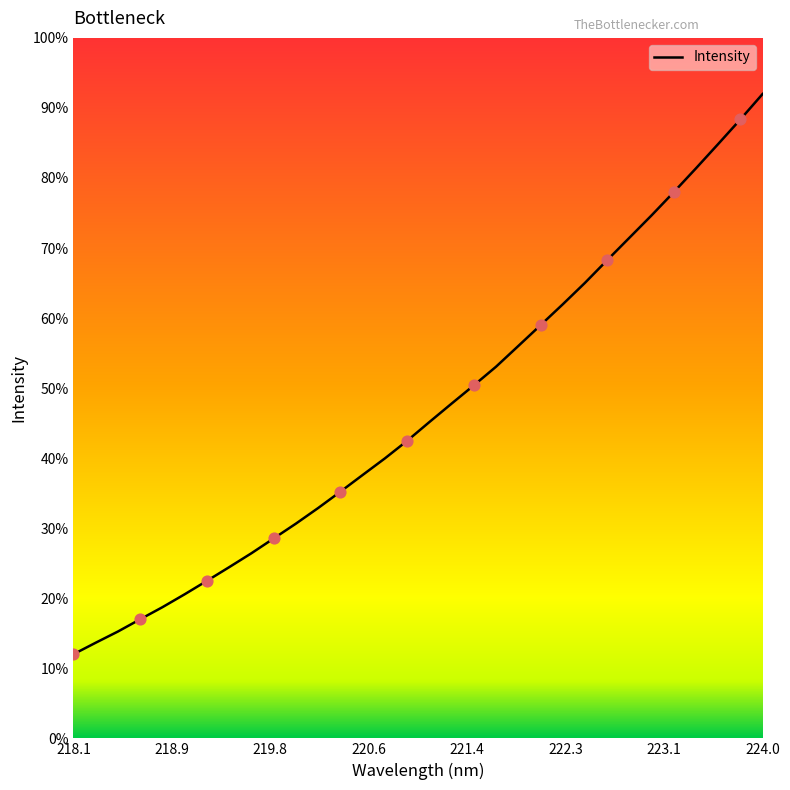

Is this an area chart (filled region under the line)?

No